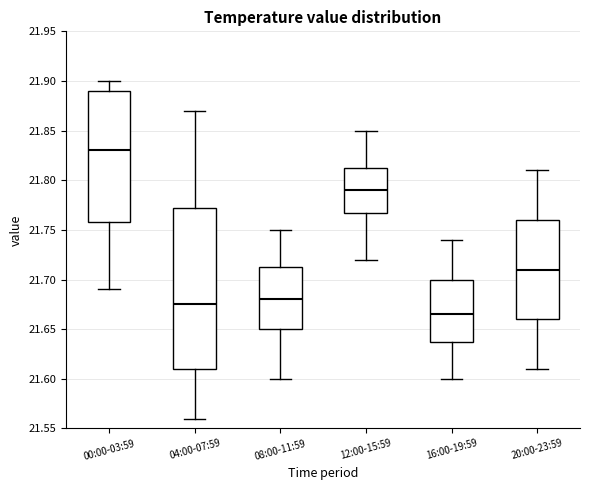

Where does the median line of the box for 00:00-03:59 sit on the y-axis? The values are not printed on the chart, so give them approximately, as read against the axis.

21.830